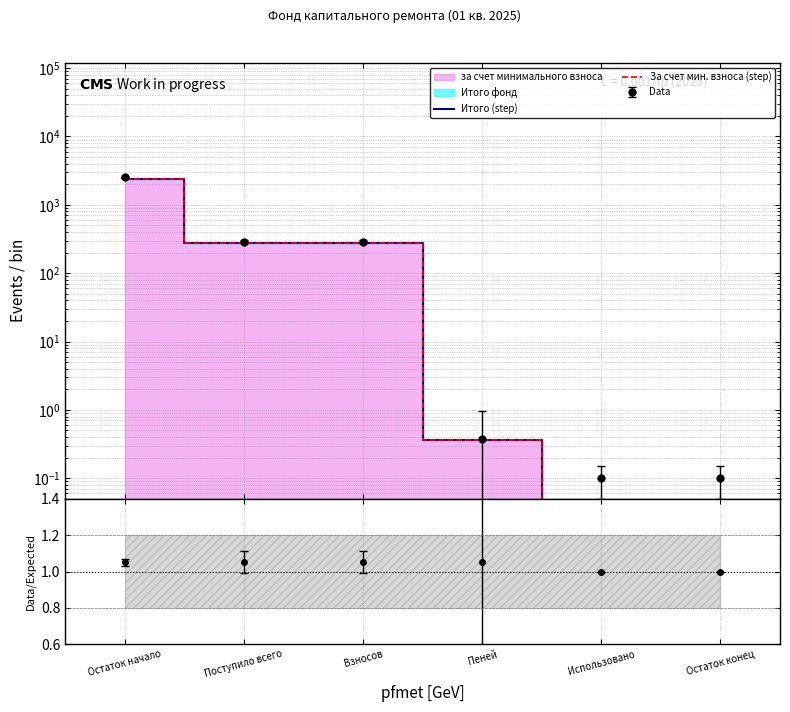

What is the highest value of the За счет мин. взноса (step) series?

2395.1